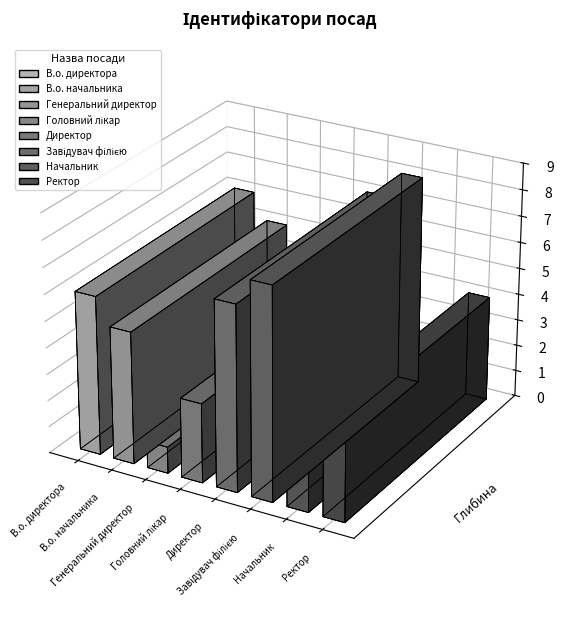

How many data points are above 5?

3